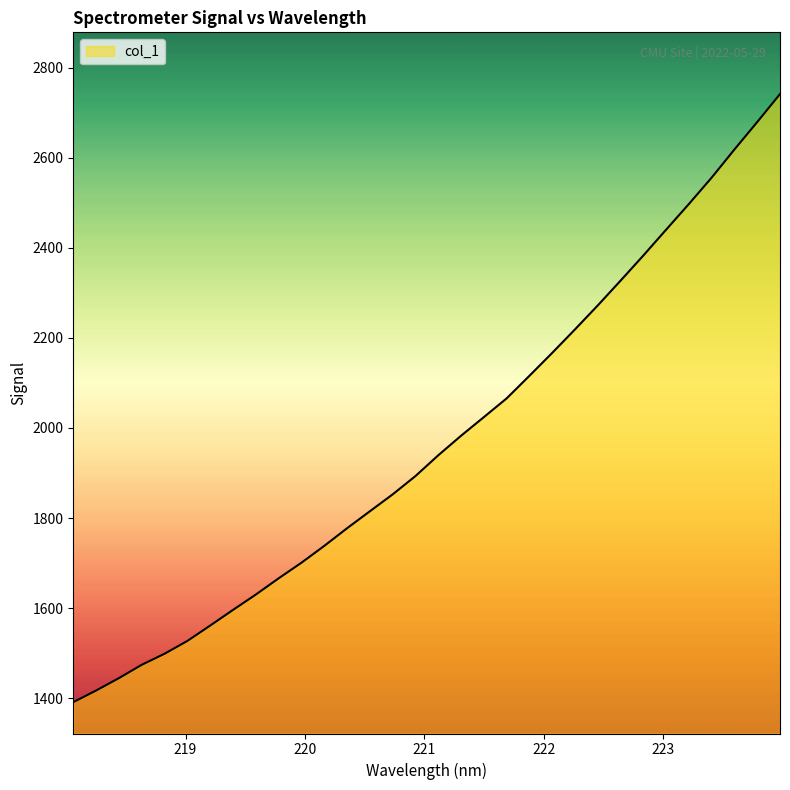

What is the maximum value shown in the chart?

2741.4